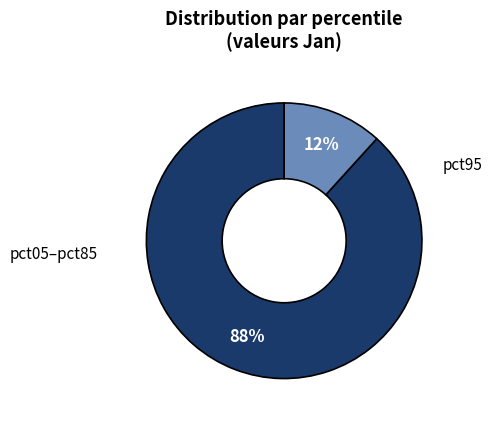

Is there any slice that represents more than half of the pie?

Yes